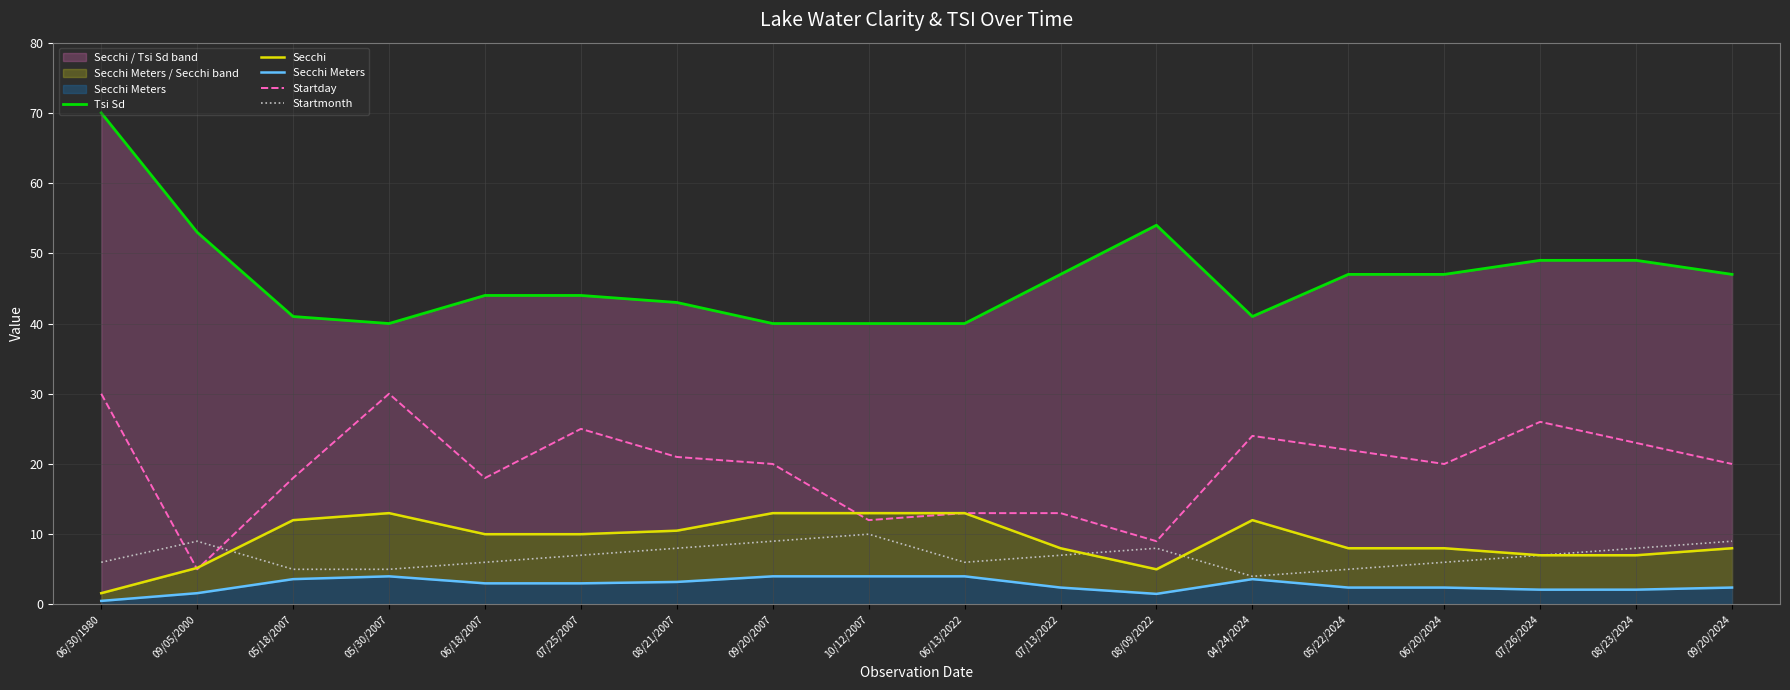

Reading right to left, what are all the values shown in this chart?

Tsi Sd: 09/20/2024=47.0	08/23/2024=49.0	07/26/2024=49.0	06/20/2024=47.0	05/22/2024=47.0	04/24/2024=41.0	08/09/2022=54.0	07/13/2022=47.0	06/13/2022=40.0	10/12/2007=40.0	09/20/2007=40.0	08/21/2007=43.0	07/25/2007=44.0	06/18/2007=44.0	05/30/2007=40.0	05/18/2007=41.0	09/05/2000=53.0	06/30/1980=70.0
Secchi: 09/20/2024=8.0	08/23/2024=7.0	07/26/2024=7.0	06/20/2024=8.0	05/22/2024=8.0	04/24/2024=12.0	08/09/2022=5.0	07/13/2022=8.0	06/13/2022=13.0	10/12/2007=13.0	09/20/2007=13.0	08/21/2007=10.5	07/25/2007=10.0	06/18/2007=10.0	05/30/2007=13.0	05/18/2007=12.0	09/05/2000=5.2	06/30/1980=1.6
Secchi Meters: 09/20/2024=2.4	08/23/2024=2.1	07/26/2024=2.1	06/20/2024=2.4	05/22/2024=2.4	04/24/2024=3.6	08/09/2022=1.5	07/13/2022=2.4	06/13/2022=4.0	10/12/2007=4.0	09/20/2007=4.0	08/21/2007=3.2	07/25/2007=3.0	06/18/2007=3.0	05/30/2007=4.0	05/18/2007=3.6	09/05/2000=1.6	06/30/1980=0.5
Startday: 09/20/2024=20.0	08/23/2024=23.0	07/26/2024=26.0	06/20/2024=20.0	05/22/2024=22.0	04/24/2024=24.0	08/09/2022=9.0	07/13/2022=13.0	06/13/2022=13.0	10/12/2007=12.0	09/20/2007=20.0	08/21/2007=21.0	07/25/2007=25.0	06/18/2007=18.0	05/30/2007=30.0	05/18/2007=18.0	09/05/2000=5.0	06/30/1980=30.0
Startmonth: 09/20/2024=9.0	08/23/2024=8.0	07/26/2024=7.0	06/20/2024=6.0	05/22/2024=5.0	04/24/2024=4.0	08/09/2022=8.0	07/13/2022=7.0	06/13/2022=6.0	10/12/2007=10.0	09/20/2007=9.0	08/21/2007=8.0	07/25/2007=7.0	06/18/2007=6.0	05/30/2007=5.0	05/18/2007=5.0	09/05/2000=9.0	06/30/1980=6.0